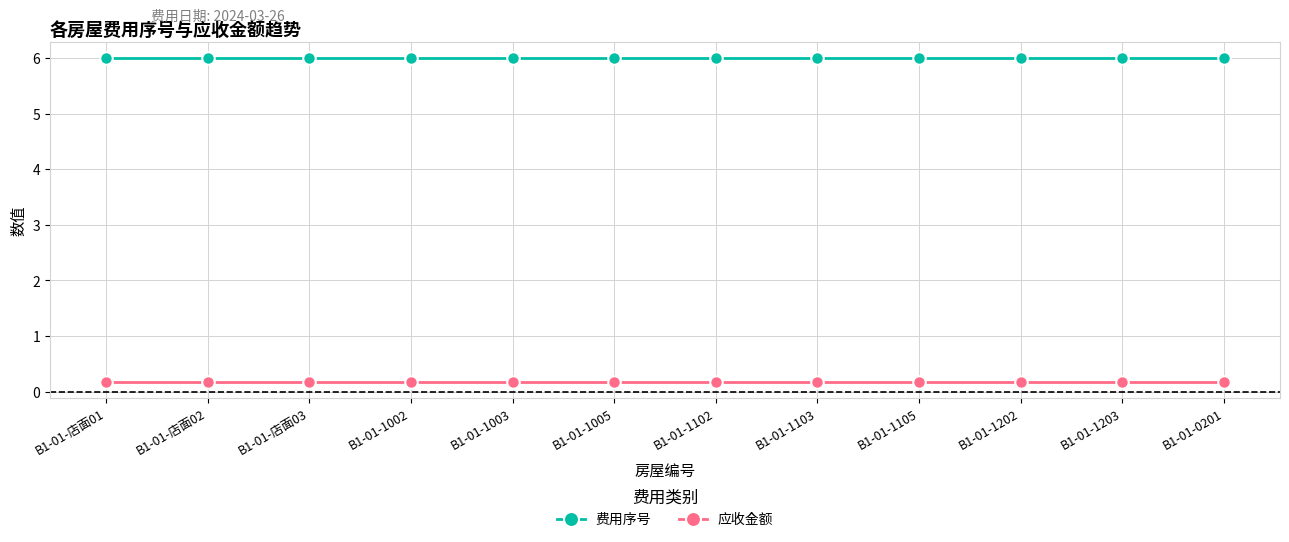

At how many categories does at least one series exceed 1?

12